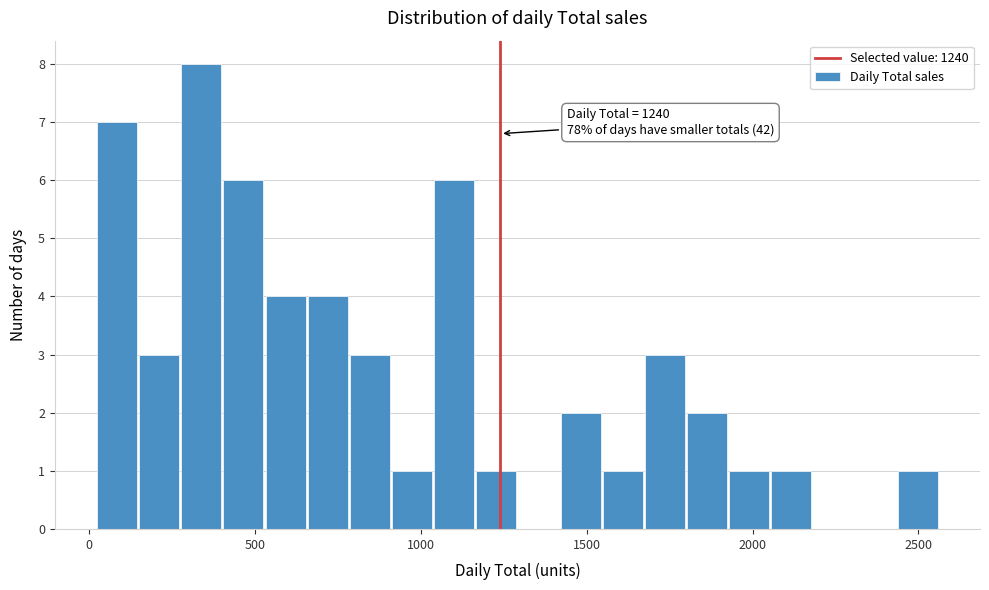

Read against the x-axis, roughly where is the centre of the tallest bar?

350